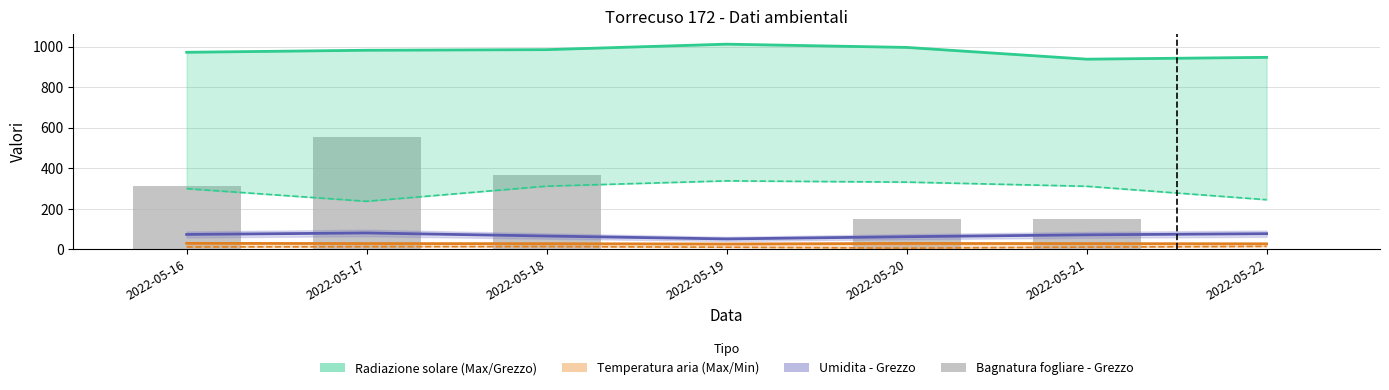

Rank the series by their maximum value, from highest to lowest.

Radiazione solare - Max, Bagnatura fogliare - Grezzo, Radiazione solare - Grezzo, Umidita - Grezzo, Temperatura aria - Max, Temperatura aria - Min